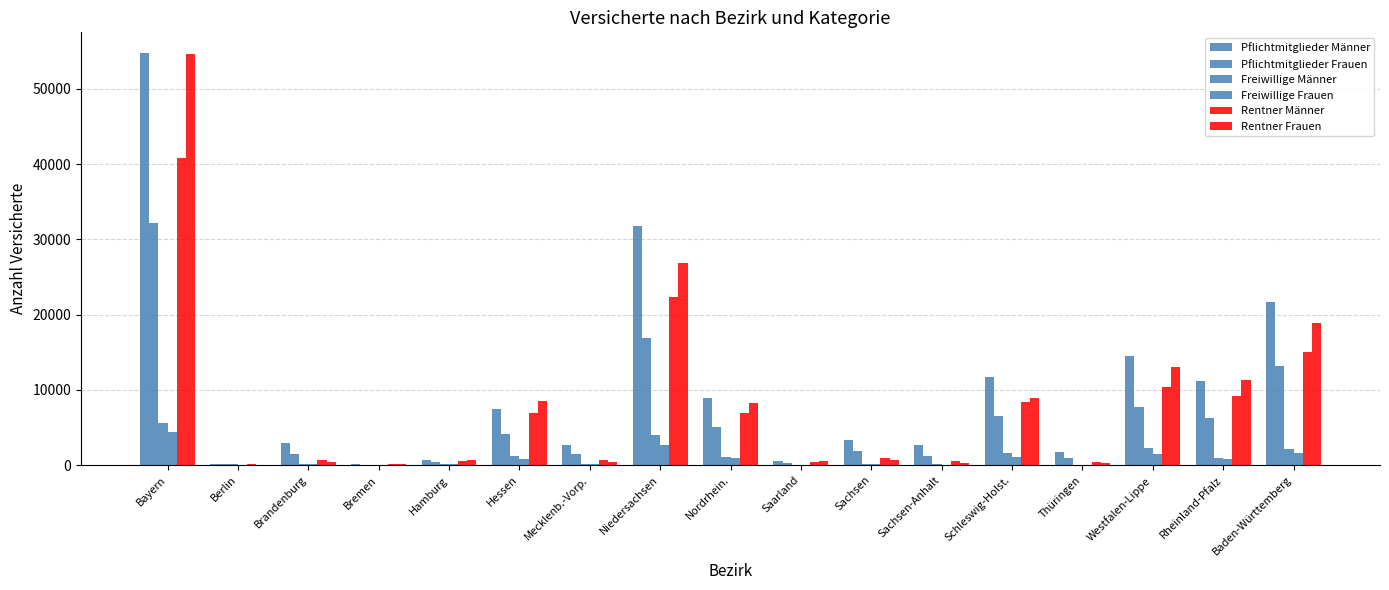

How many distinct data groups are displayed?

6